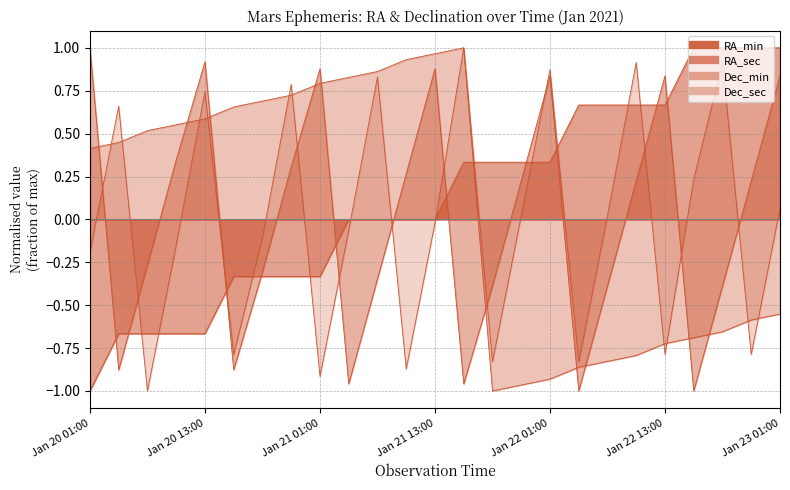

Rank the series by their maximum value, from highest to lowest.

RA_min, RA_sec, Dec_min, Dec_sec